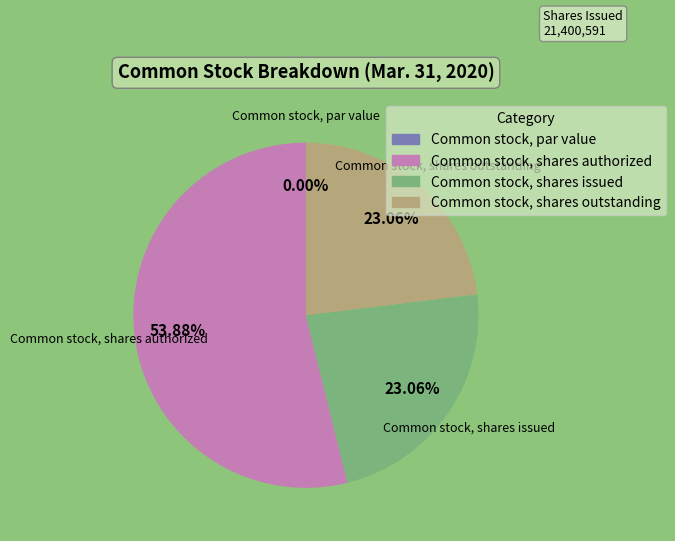

Which category accounts for the majority?

Common stock, shares authorized